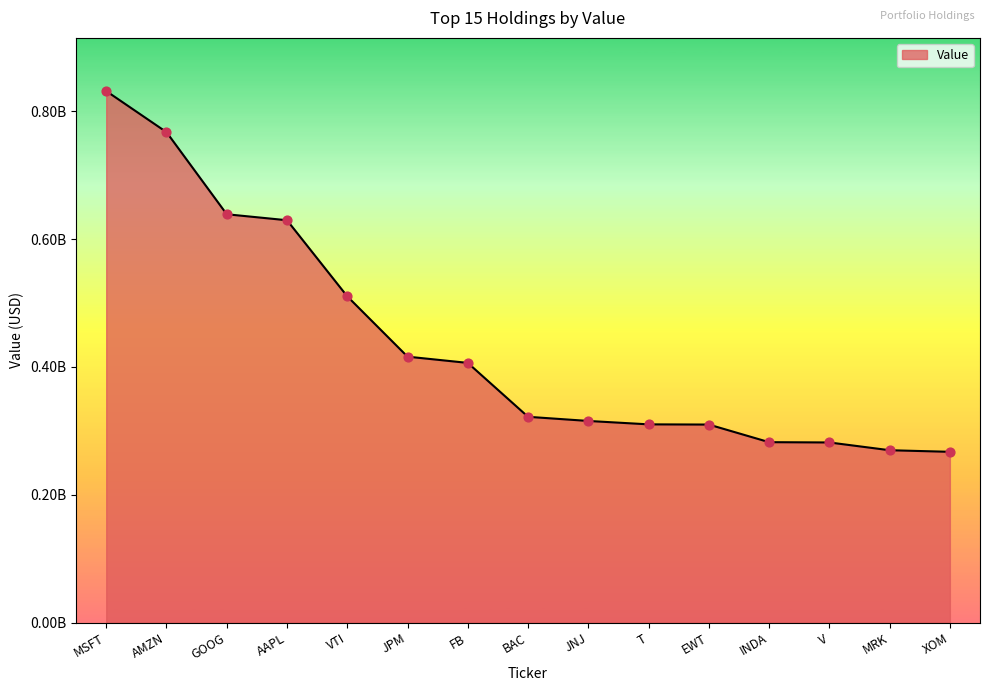

Approximately how many times larger is the value at T compared to V?

1.1